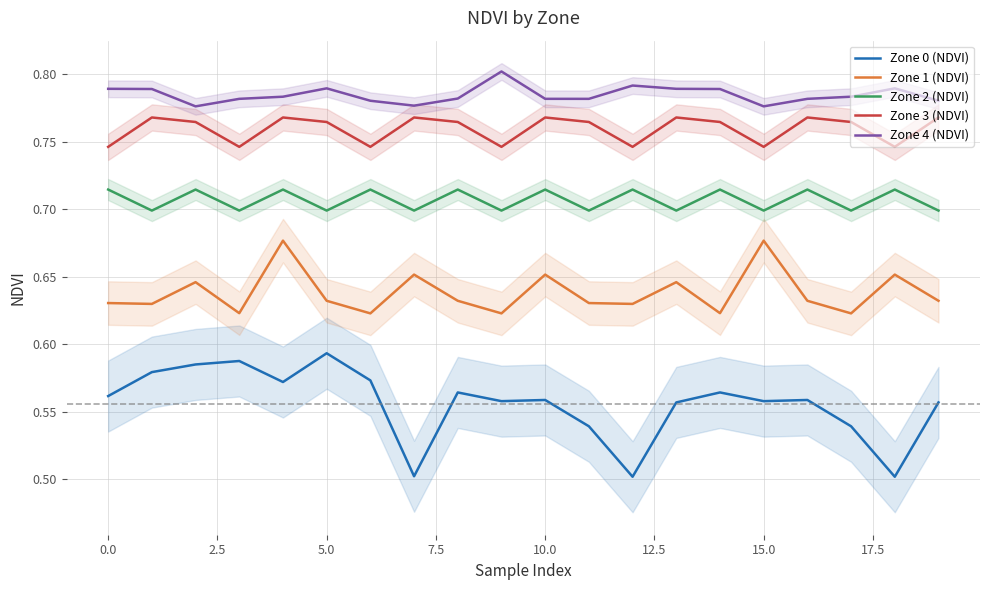

True or false: Zone 3 (NDVI) and Zone 1 (NDVI) intersect in this chart.

False